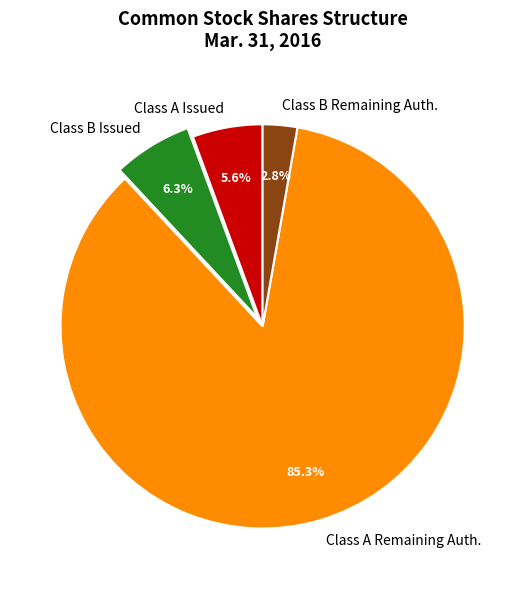

Does Class B Remaining Auth. represent more than half of the total?

No